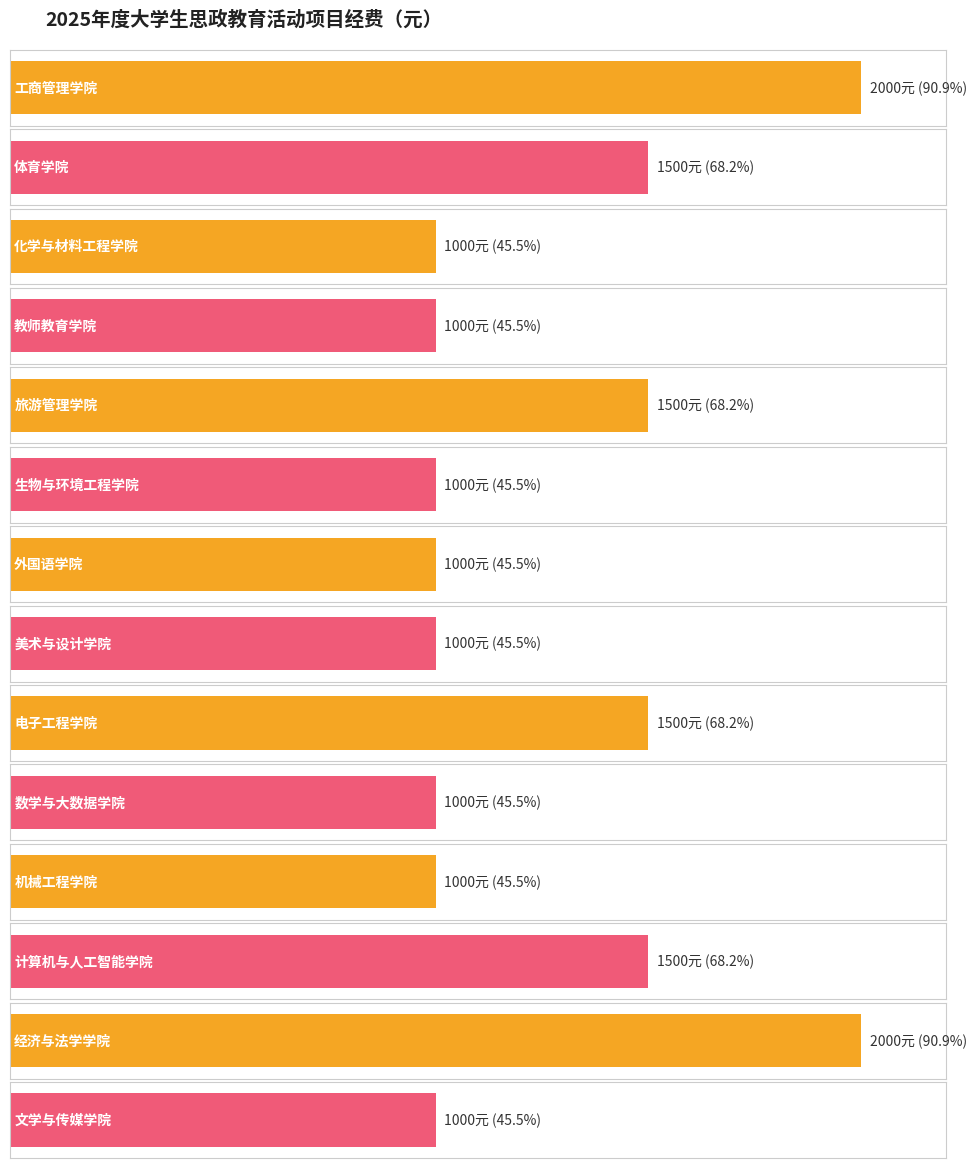

What is the greatest value displayed?

2000